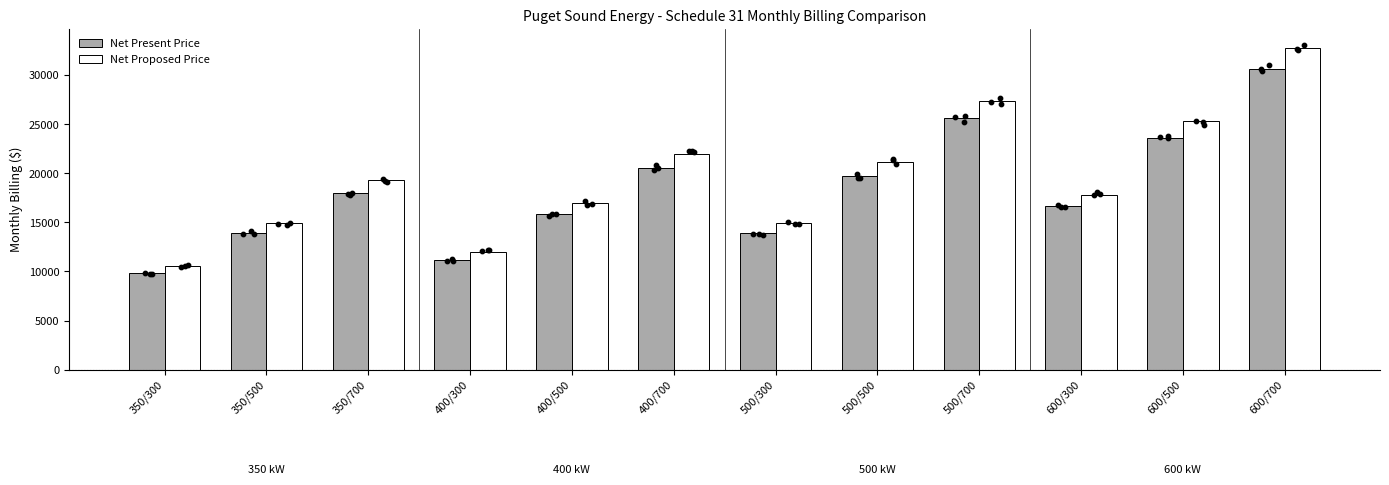

What are all the series names shown in the legend?

Net Present Price, Net Proposed Price